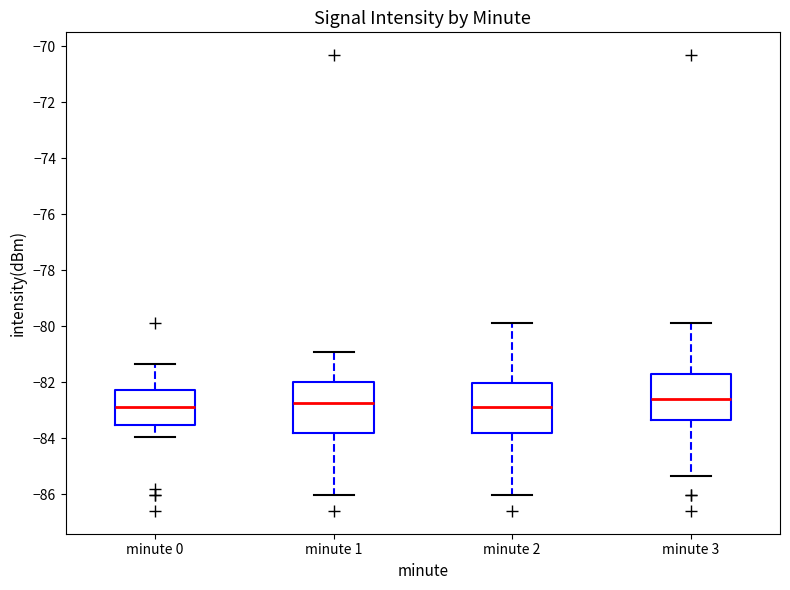

Reading left to right, transcribe this box plot: for each box, give where its median line is, the range the box spans, and where its two whiskers end, as read against the y-axis. The values are not printed on the chart, so give them approximately, as read against the axis.

minute 0: median -82.8, box -83.6 to -82.2, whiskers -84.0 to -81.4
minute 1: median -82.8, box -83.8 to -82.0, whiskers -86.0 to -81.0
minute 2: median -82.8, box -83.8 to -82.0, whiskers -86.0 to -79.8
minute 3: median -82.6, box -83.4 to -81.8, whiskers -85.4 to -79.8